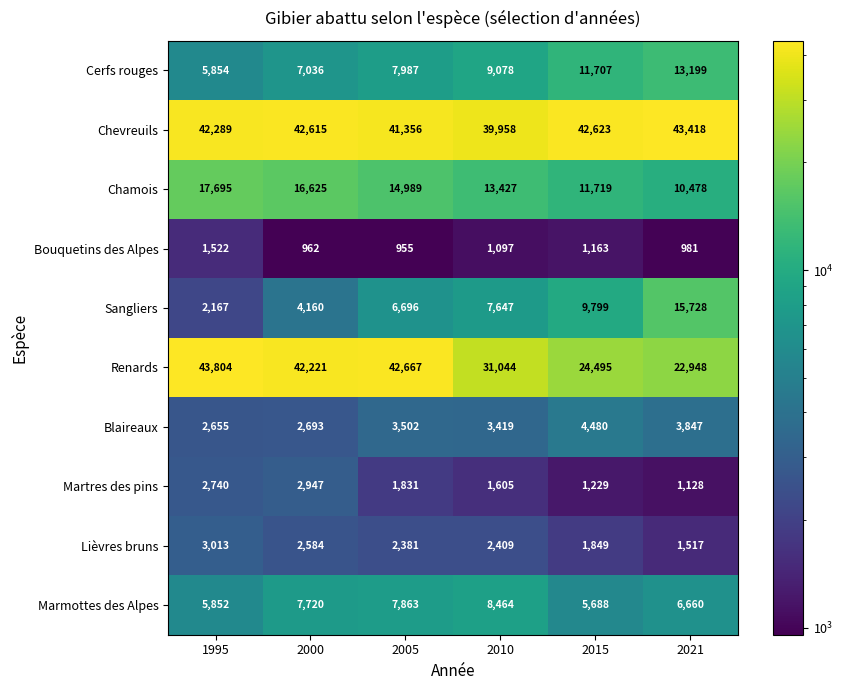

Which series has the widest spread of values?

Renards